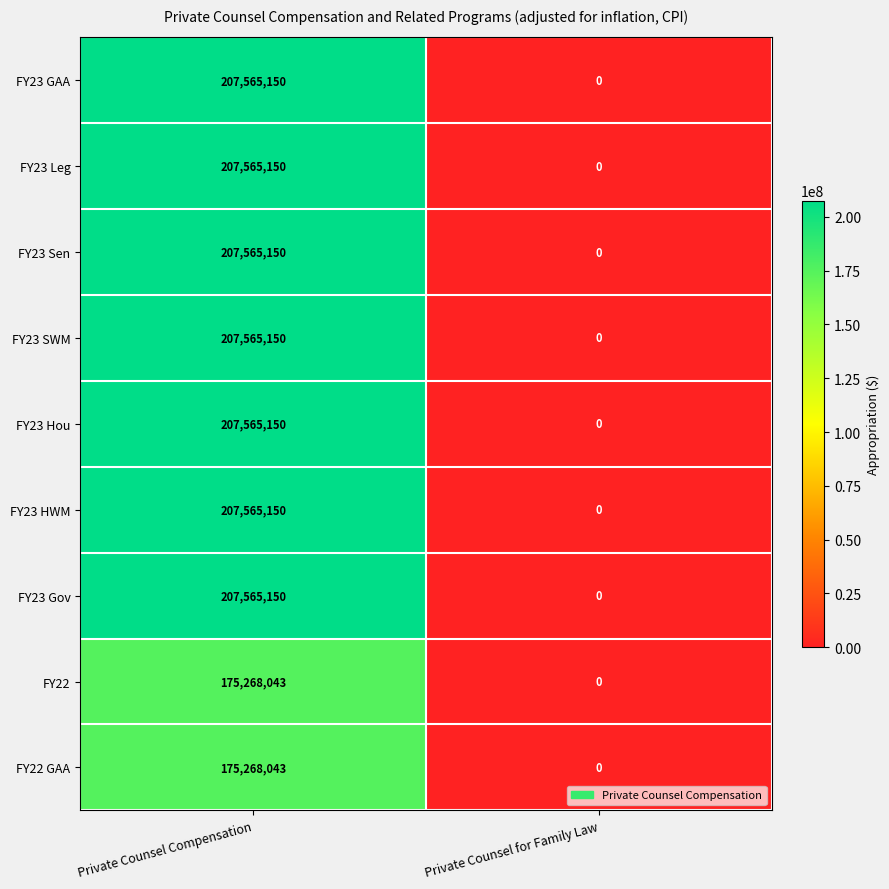

Reading left to right, transcribe all the data shown in this chart.

FY23 GAA: Private Counsel Compensation=207565150	Private Counsel for Family Law=0
FY23 Leg: Private Counsel Compensation=207565150	Private Counsel for Family Law=0
FY23 Sen: Private Counsel Compensation=207565150	Private Counsel for Family Law=0
FY23 SWM: Private Counsel Compensation=207565150	Private Counsel for Family Law=0
FY23 Hou: Private Counsel Compensation=207565150	Private Counsel for Family Law=0
FY23 HWM: Private Counsel Compensation=207565150	Private Counsel for Family Law=0
FY23 Gov: Private Counsel Compensation=207565150	Private Counsel for Family Law=0
FY22: Private Counsel Compensation=175268043	Private Counsel for Family Law=0
FY22 GAA: Private Counsel Compensation=175268043	Private Counsel for Family Law=0